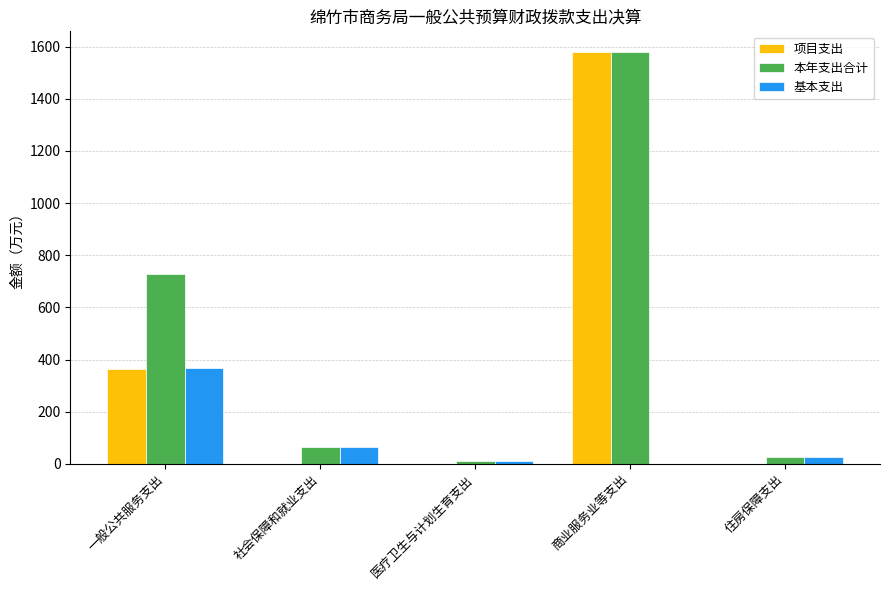

At which category is the sum across all series the highest?

商业服务业等支出